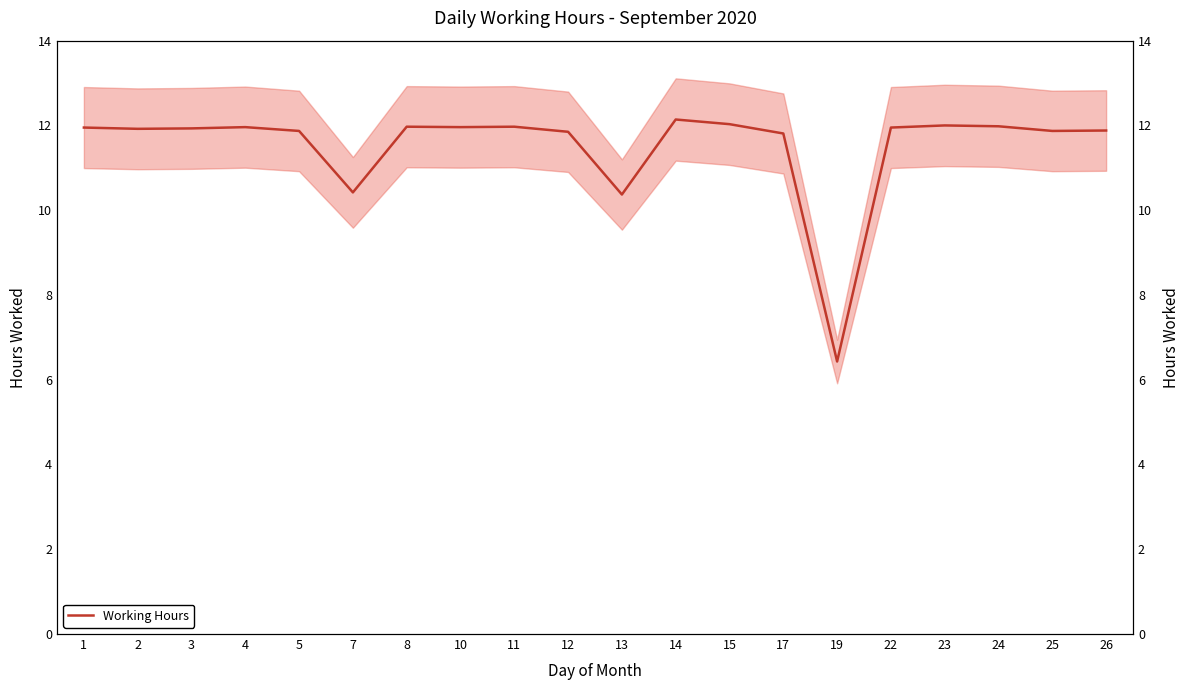

Read the value at 17.

11.8